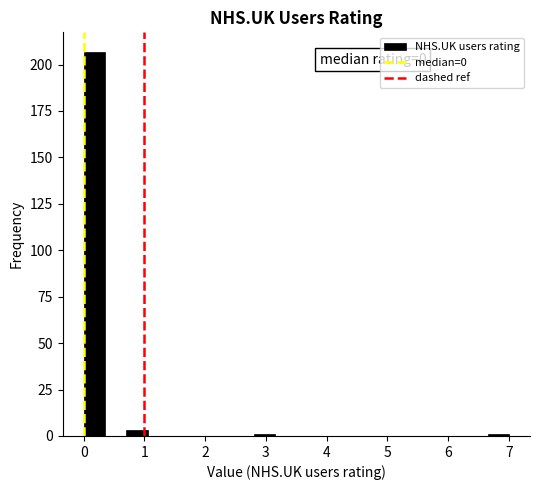

Around what value on the x-axis is the tallest bar? Give the approximate position of its centre, as read against the axis.

0.2